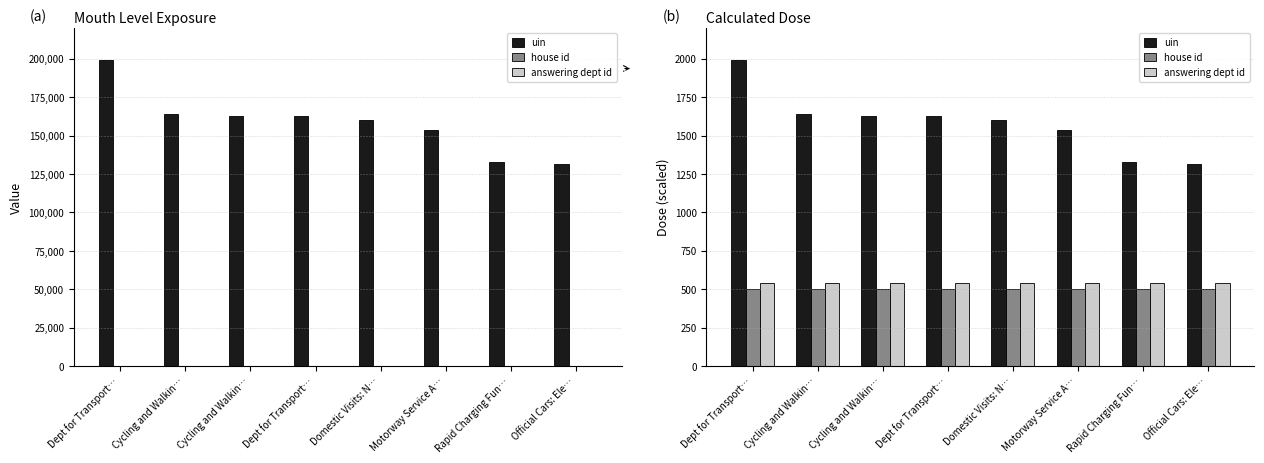

At which category is the sum across all series the highest?

Dept for Transport…